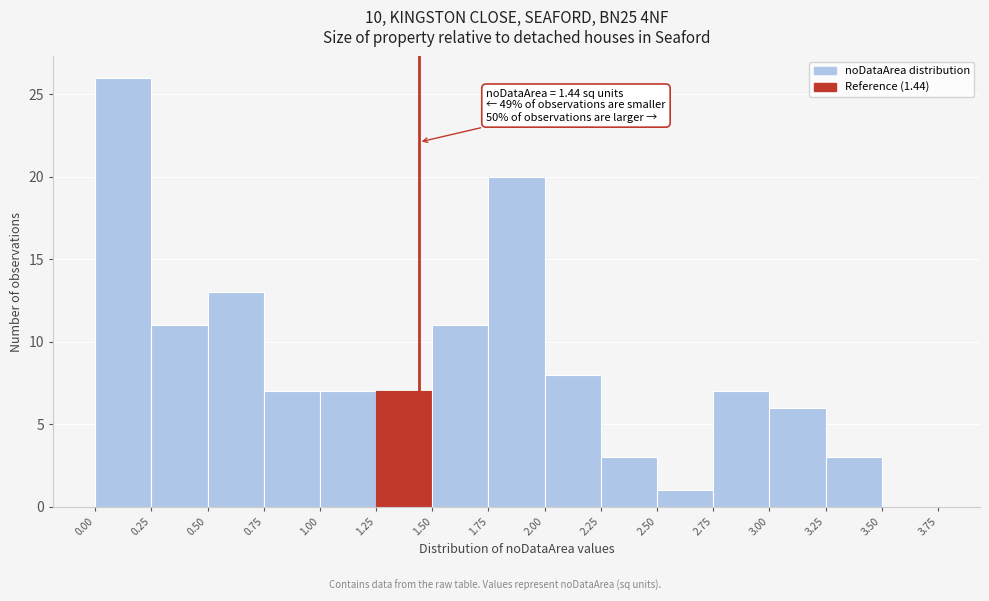

Over which range of the x-axis is the bar tallest?

0.00 to 0.25